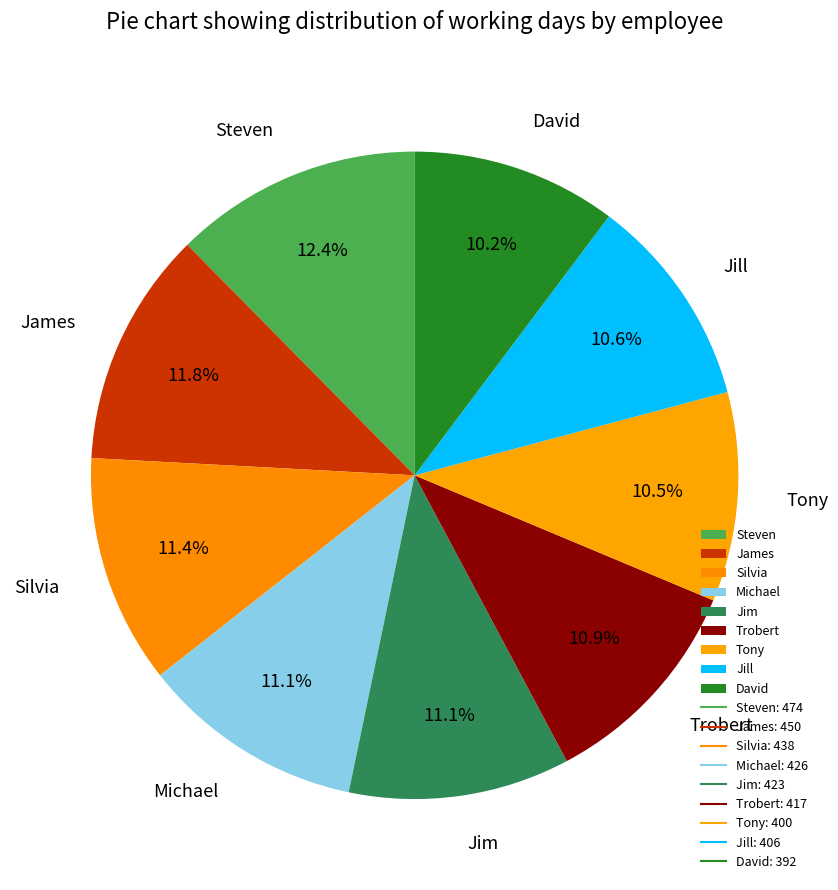

What is the largest slice in the pie chart?

Steven